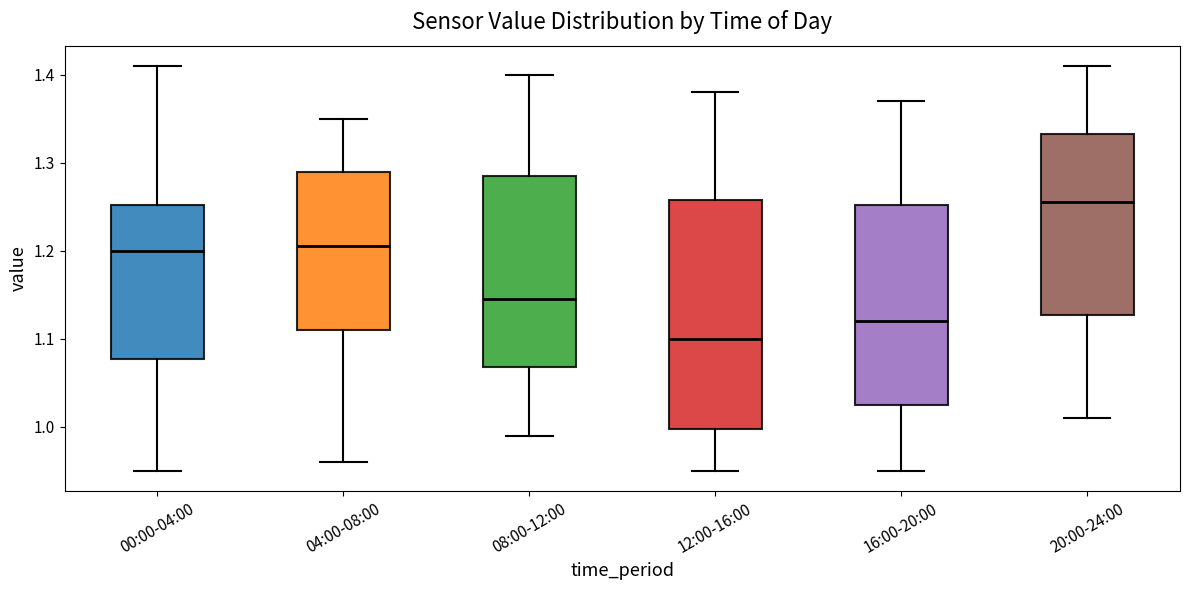

Reading left to right, read every box against the y-axis: the position of its median line, the range the box covers, and the ends of its whiskers. The values are not printed on the chart, so give them approximately, as read against the axis.

00:00-04:00: median 1.20, box 1.08 to 1.25, whiskers 0.95 to 1.41
04:00-08:00: median 1.21, box 1.11 to 1.29, whiskers 0.96 to 1.35
08:00-12:00: median 1.15, box 1.07 to 1.29, whiskers 0.99 to 1.40
12:00-16:00: median 1.10, box 1.00 to 1.26, whiskers 0.95 to 1.38
16:00-20:00: median 1.12, box 1.03 to 1.25, whiskers 0.95 to 1.37
20:00-24:00: median 1.26, box 1.13 to 1.33, whiskers 1.01 to 1.41